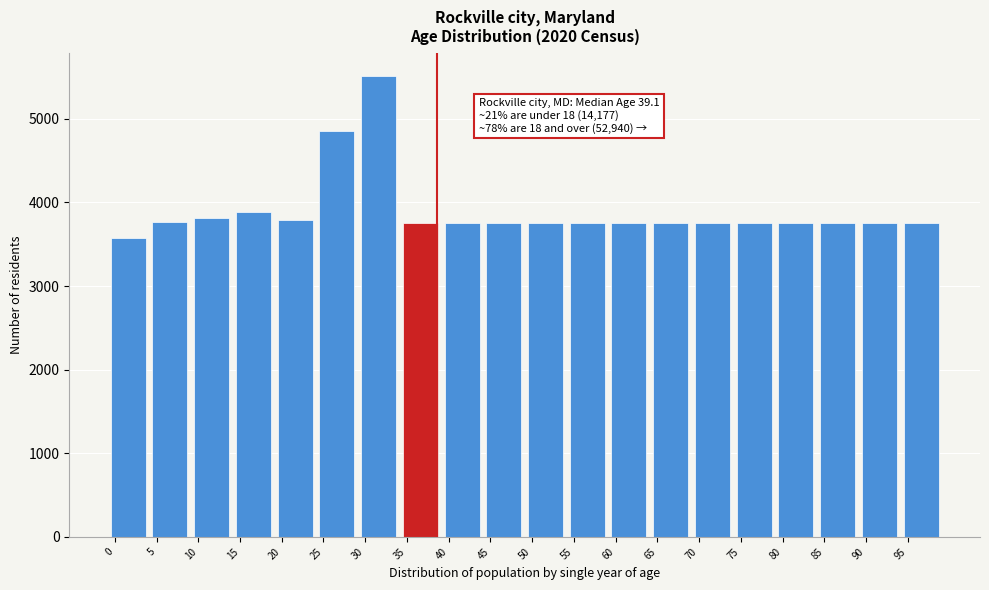

What is the ratio of the value at 75 to the value at 10?

1.0